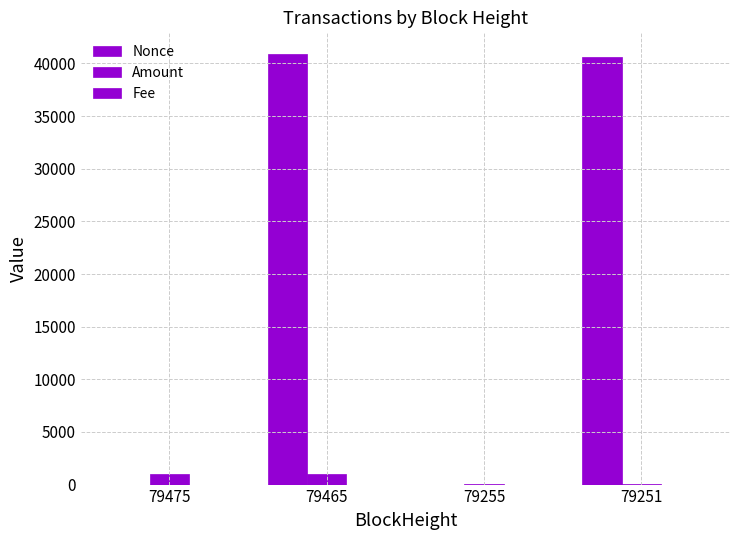

The value of Fee at 79475 is 0.0. True or false?

False